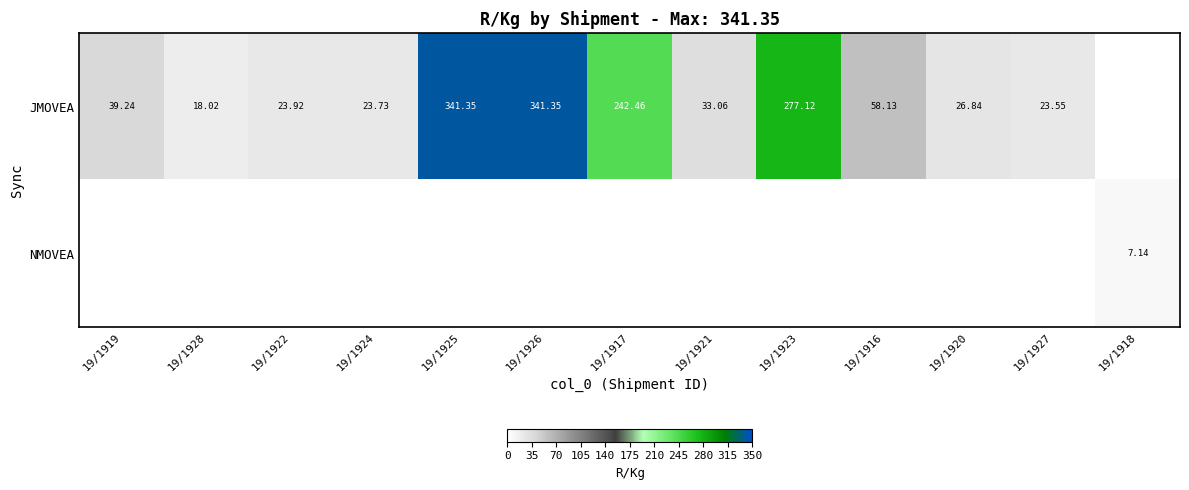

The JMOVEA series shows 39.2 at 19/1919. True or false?

True